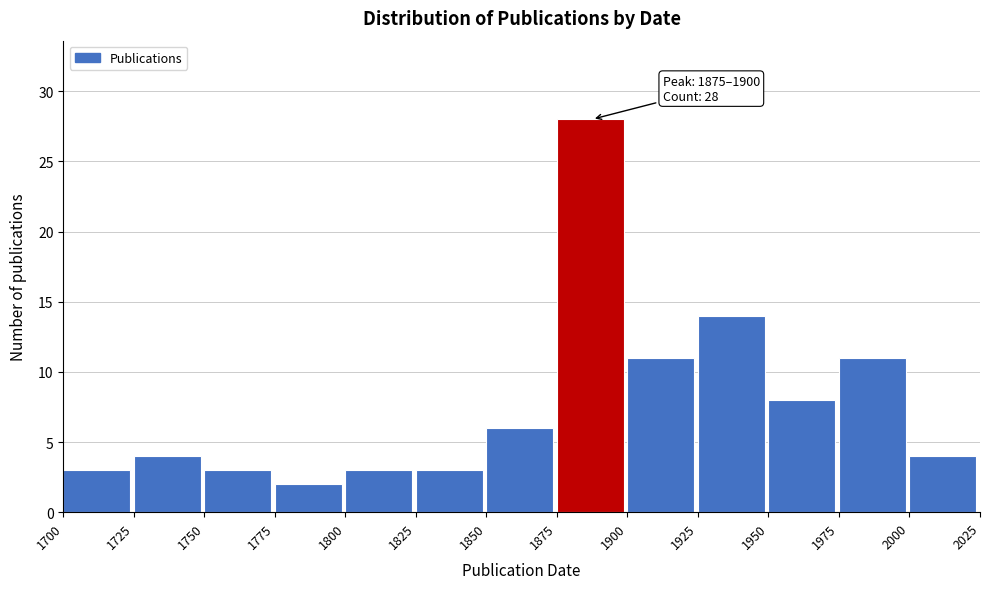

Which range on the x-axis has the tallest bar?

1875 to 1900